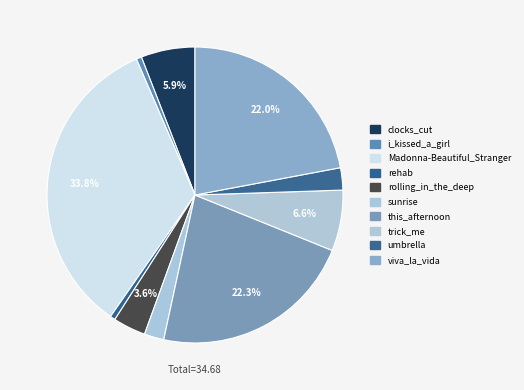

Which category has the smallest portion of the pie?

rehab